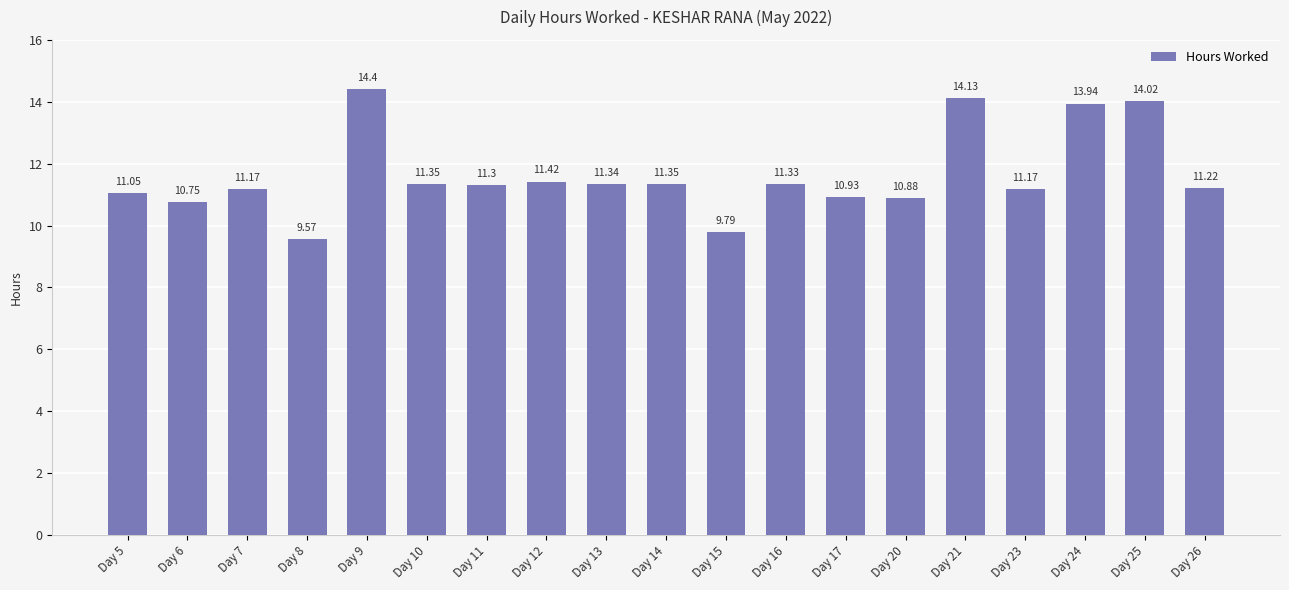

What value does the data have at Day 26?

11.2